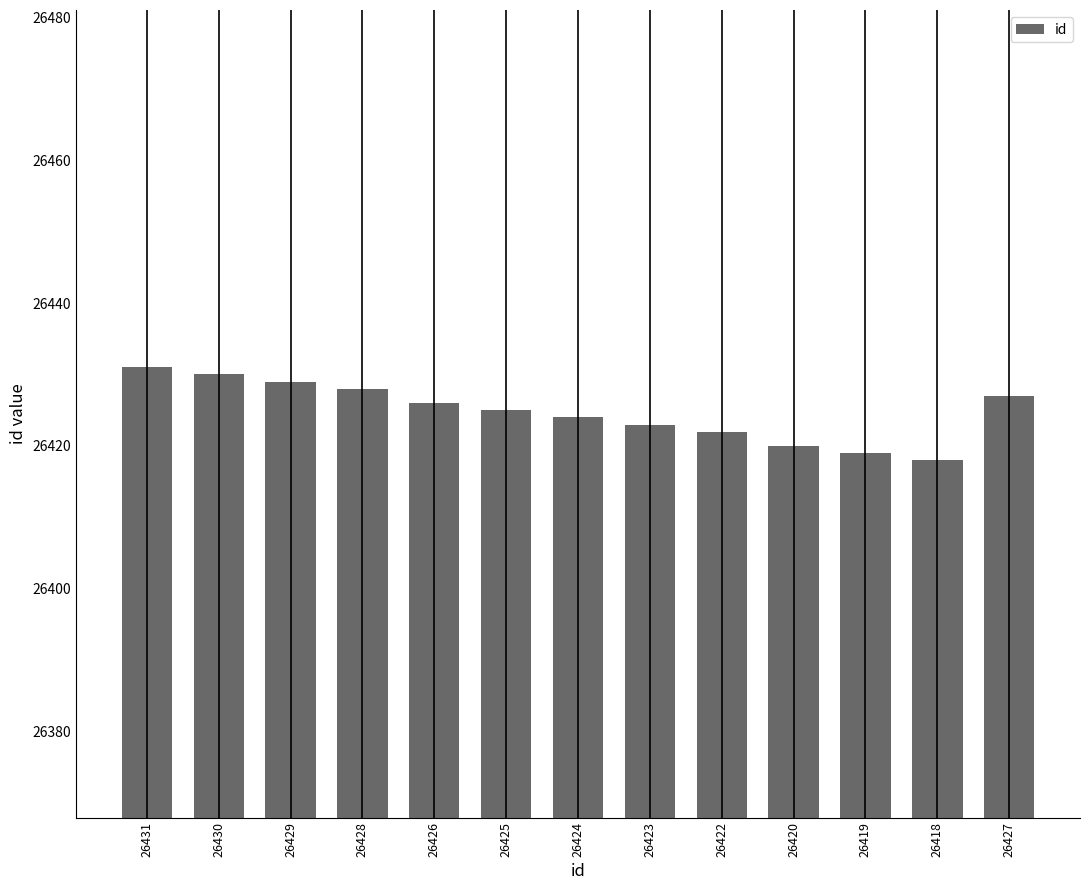

Reading right to left, what are all the values shown in this chart?

26427=26427	26418=26418	26419=26419	26420=26420	26422=26422	26423=26423	26424=26424	26425=26425	26426=26426	26428=26428	26429=26429	26430=26430	26431=26431